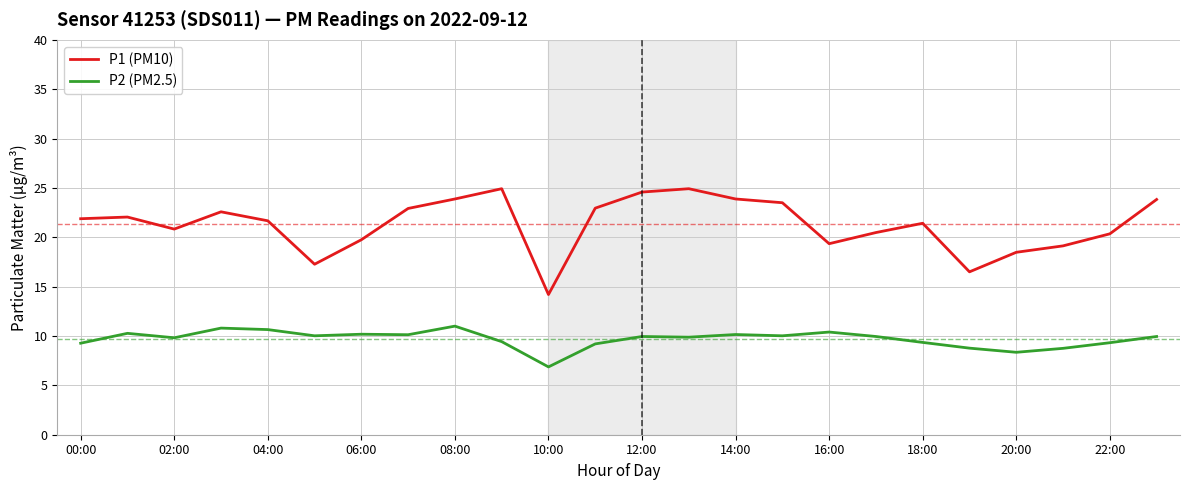

What is the difference between the maximum and minimum values in the P2 (PM2.5) series?

4.1